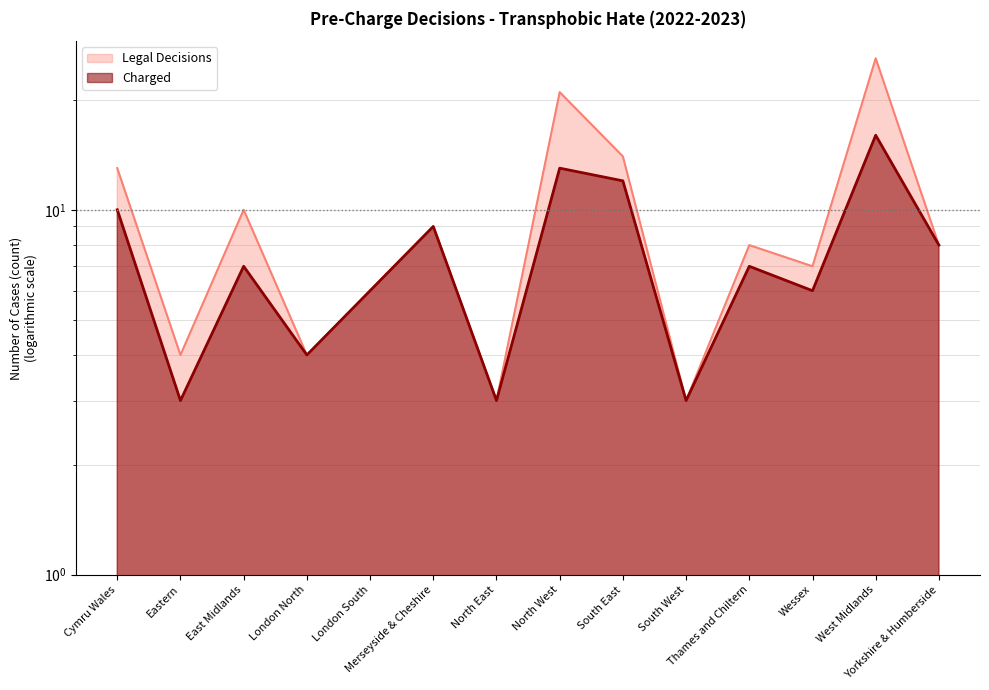

At which label does Charged first exceed 7?

Cymru Wales